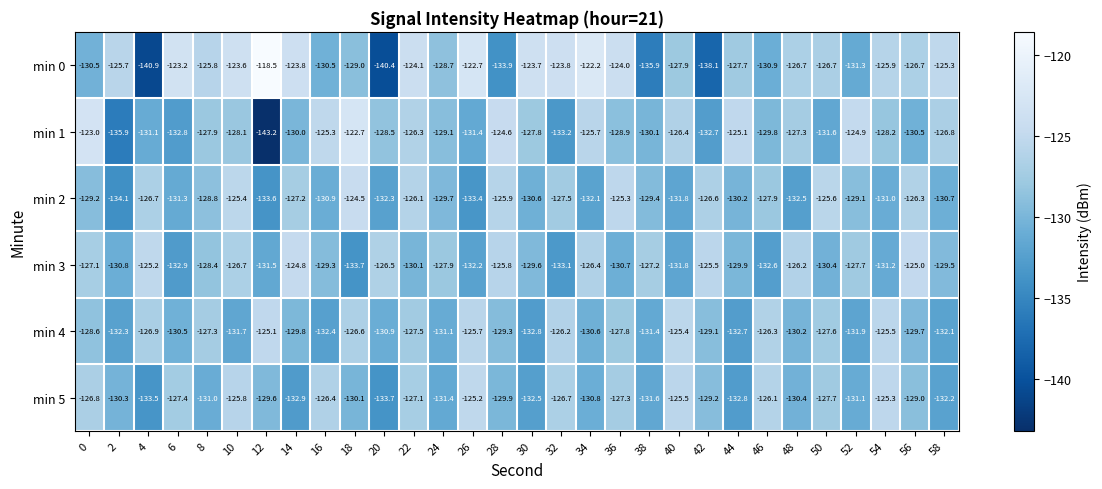

What is the total value across all series at 12?

-781.5